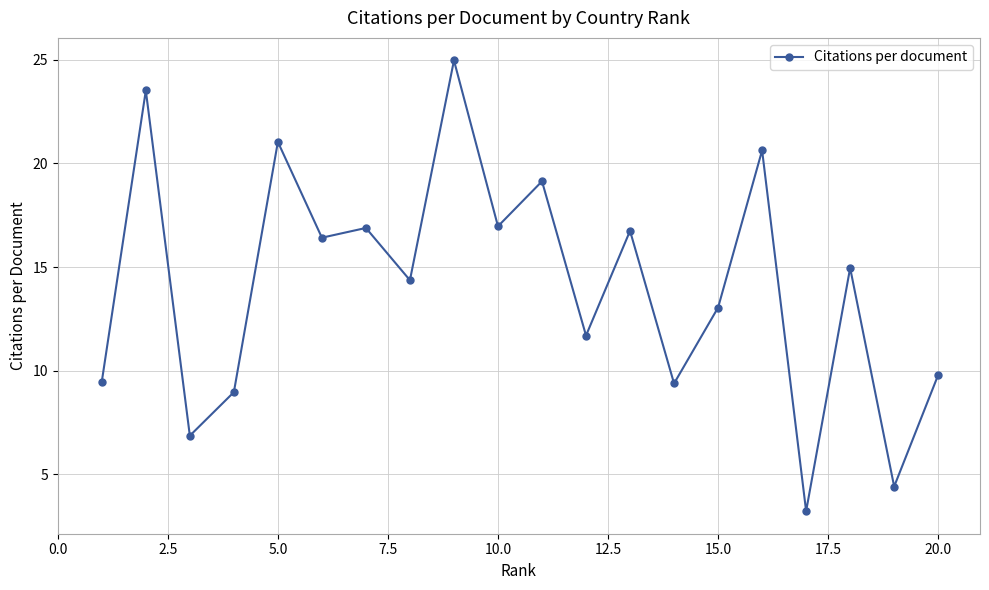

What is the minimum value shown in the chart?

3.2